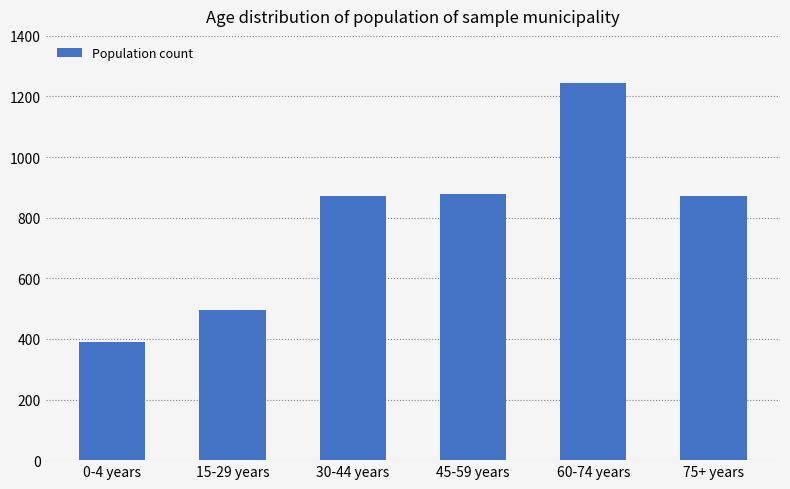

The value at 15-29 years is 497. True or false?

True